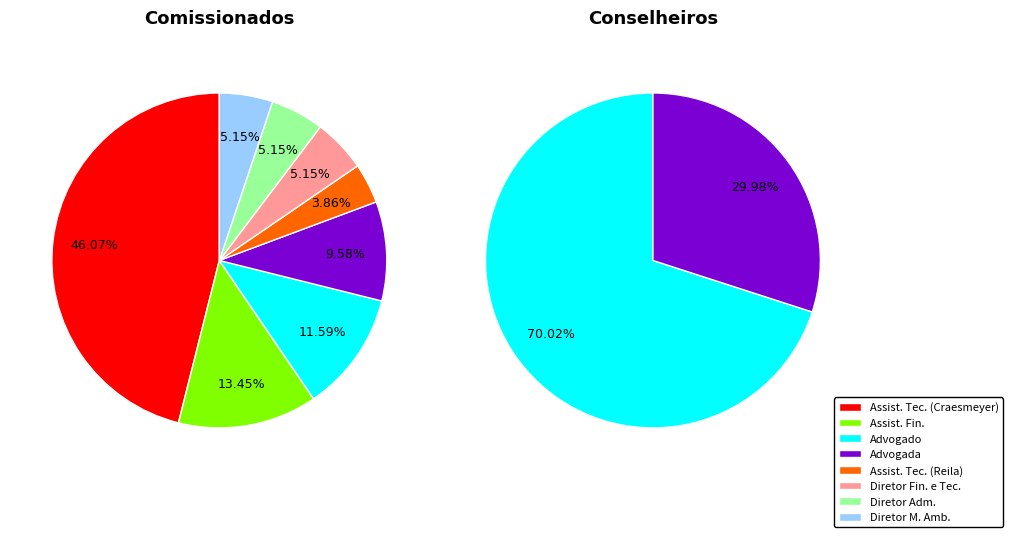

To the nearest percent, what portion does Diretor Administrativo represent?

5%